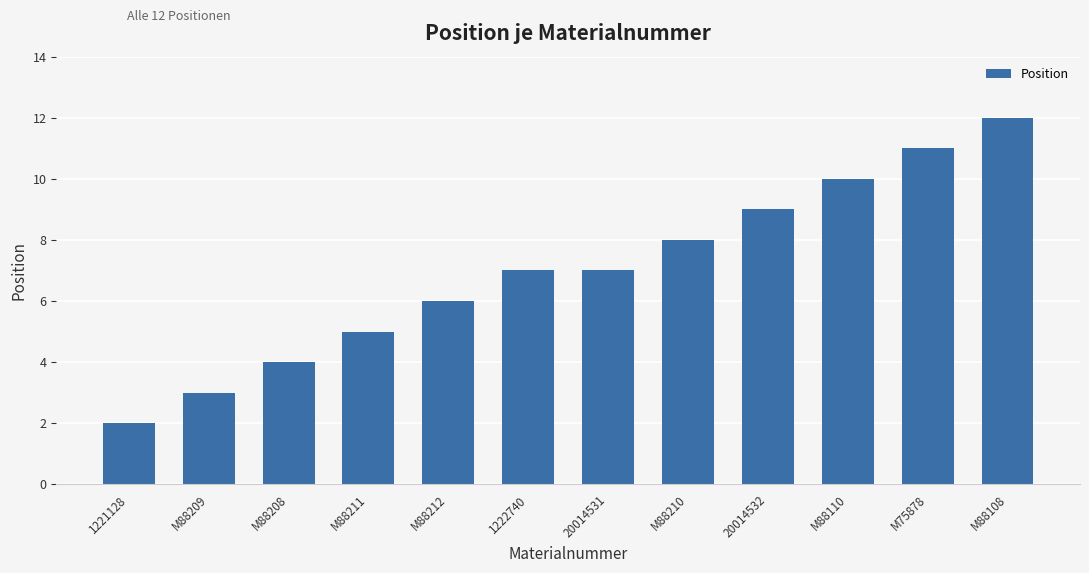

What is the minimum value shown in the chart?

2